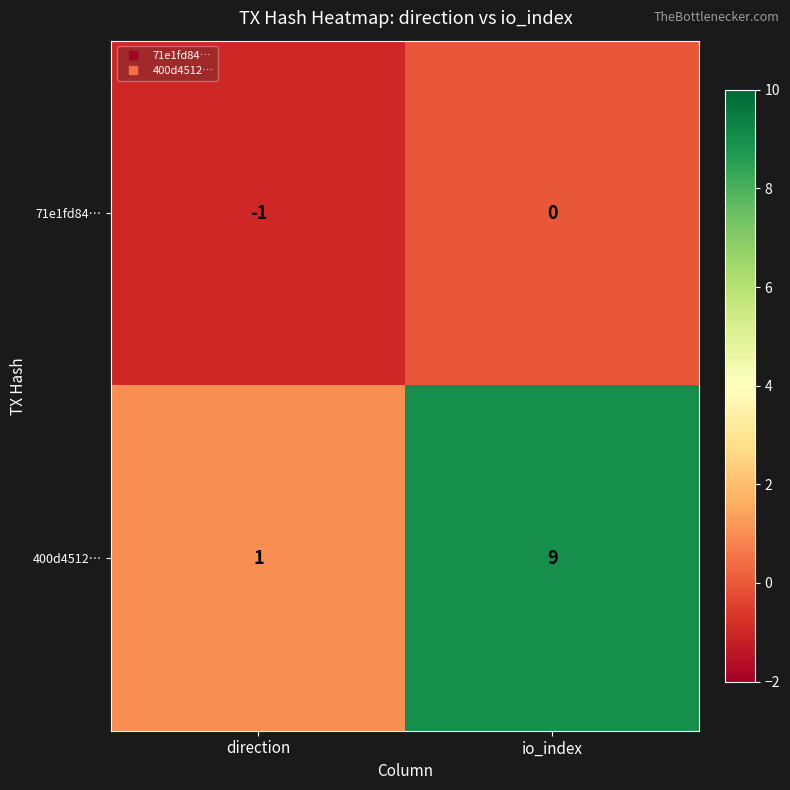

At which label is 71e1fd84… closest to 0?

io_index